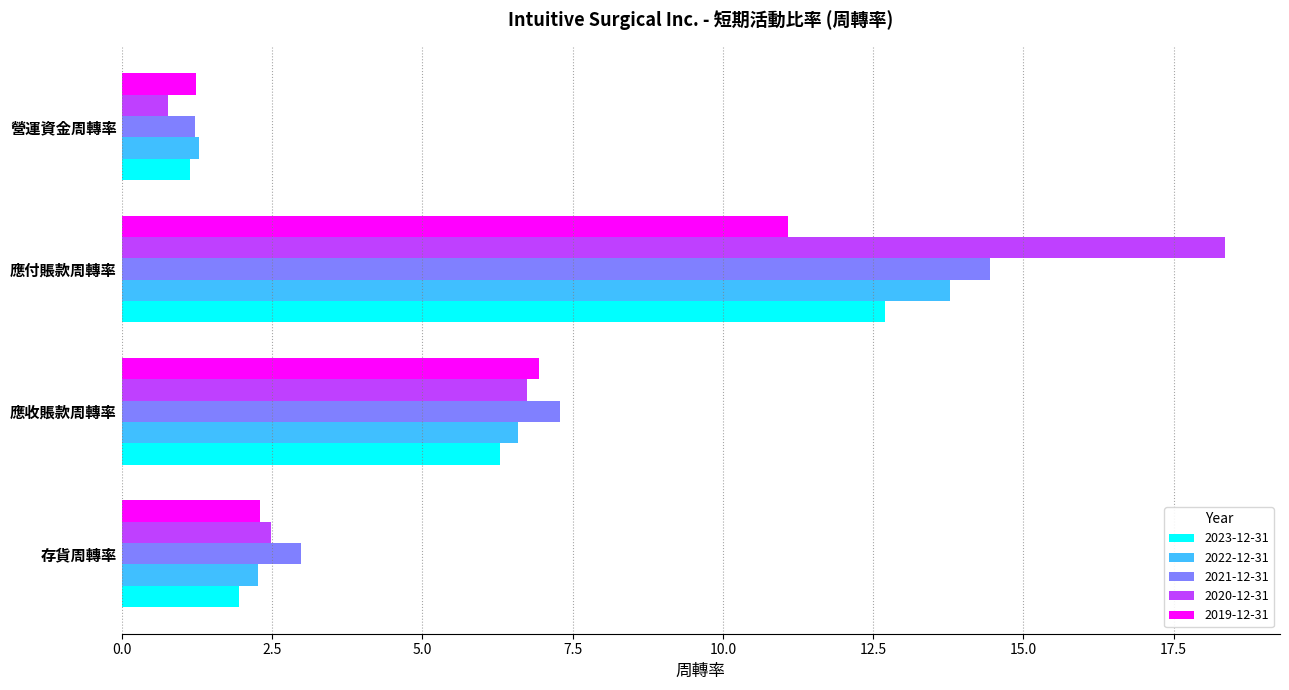

Which category has the lowest value across all series?

營運資金周轉率